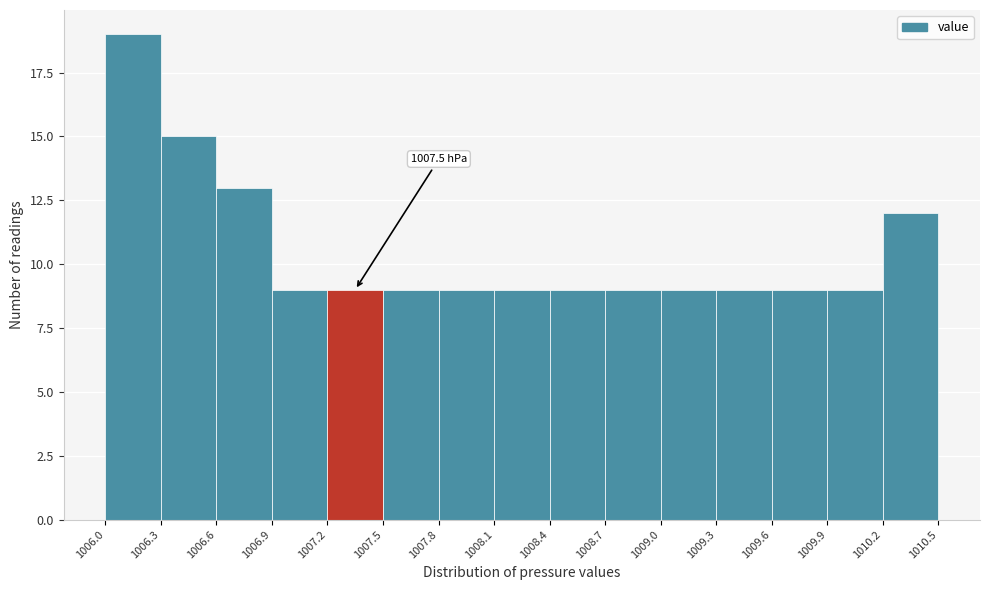

Which range on the x-axis has the tallest bar?

1006.0 to 1006.3